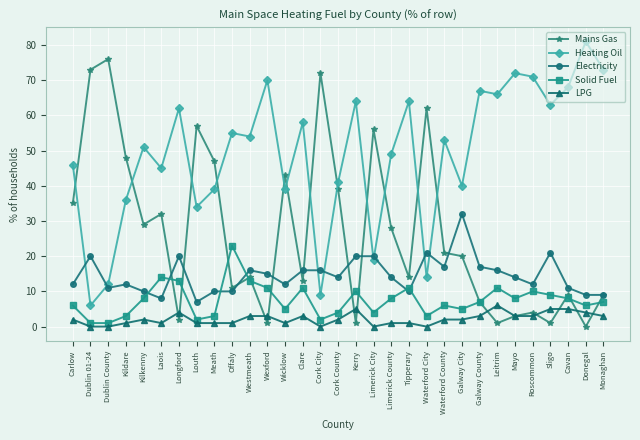

What is the sum of all Mains Gas values?

828